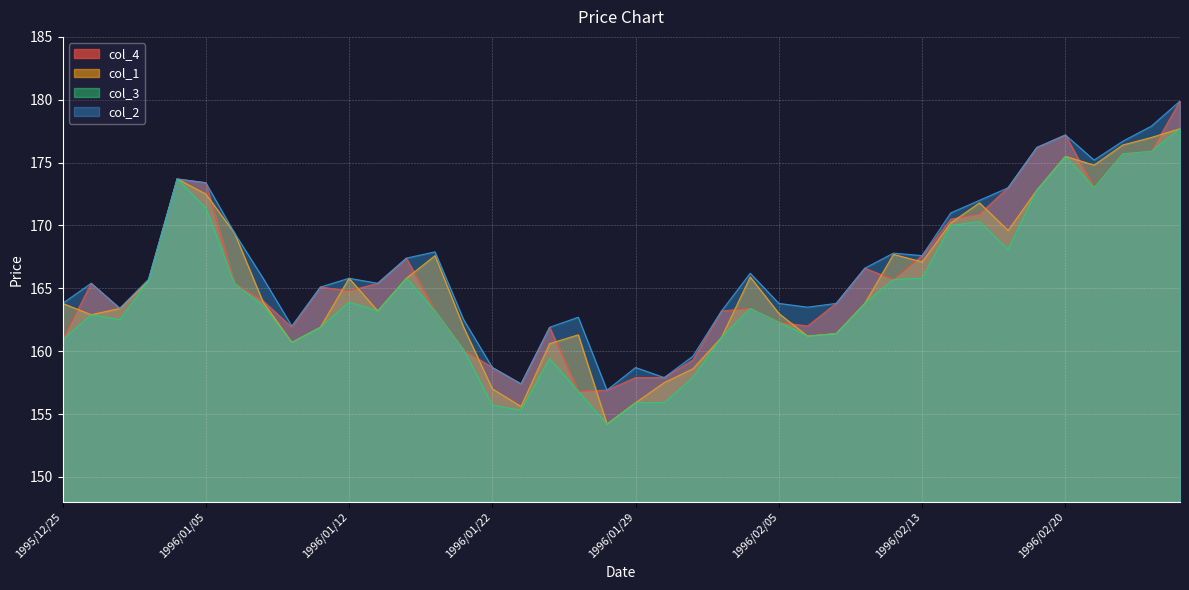

What is the smallest value displayed?

154.2